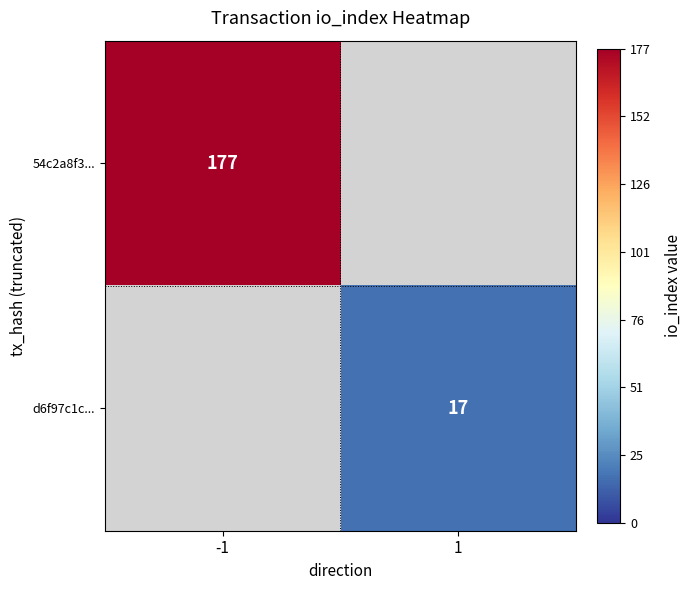

Is the value of 54c2a8f3... at -1 greater than the value of d6f97c1c... at 1?

Yes